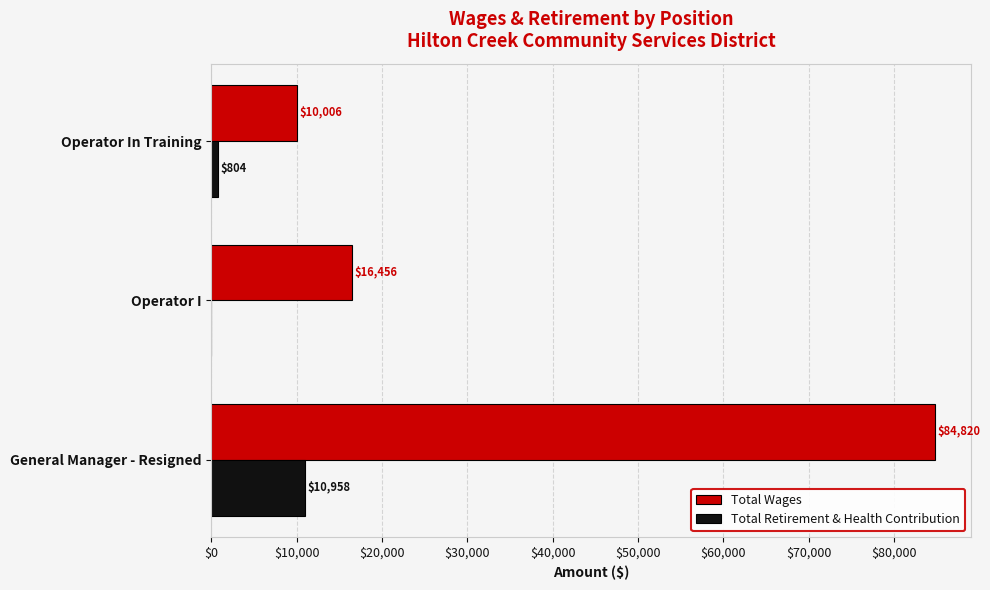

Is the value of Total Wages at Operator I greater than the value of Total Retirement & Health Contribution at Operator I?

Yes